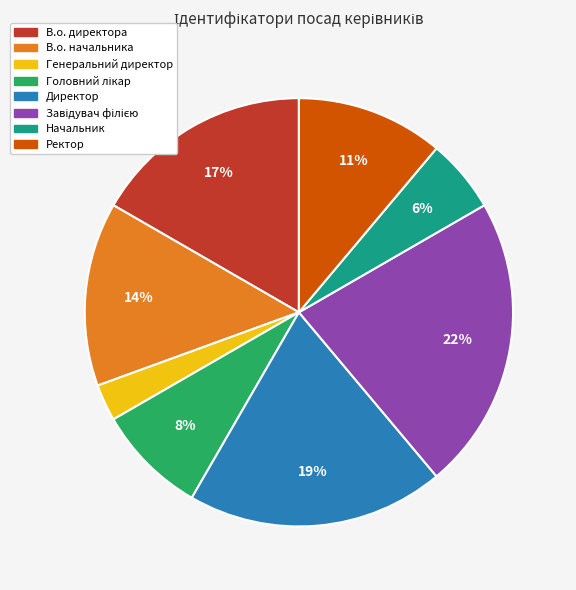

Does В.о. начальника account for over 50% of the chart?

No